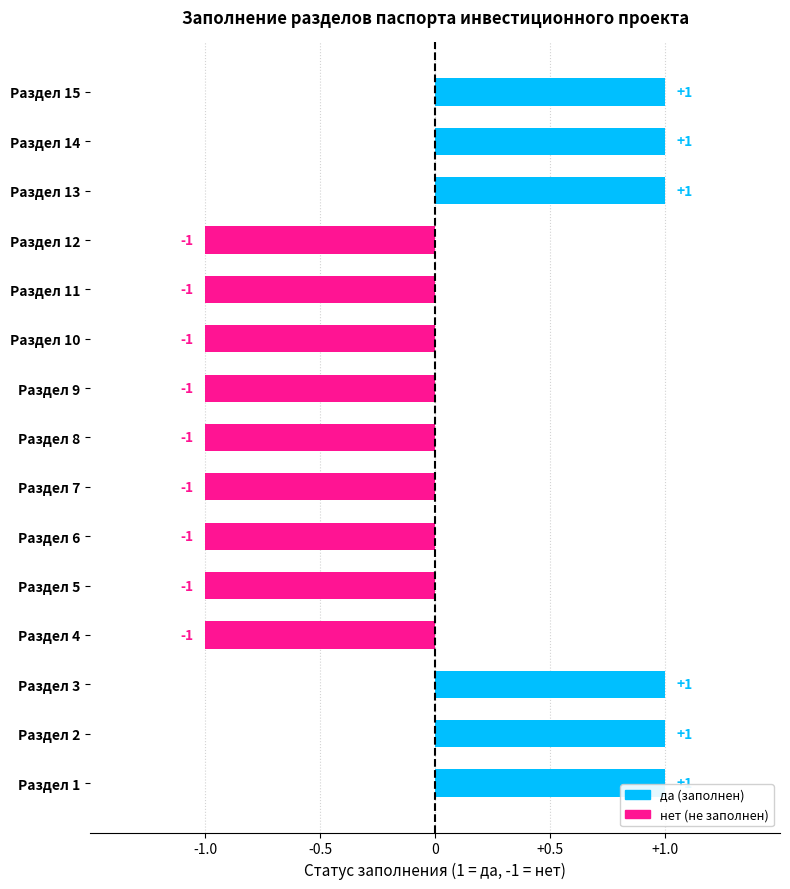

What is the difference between the maximum and minimum values?

2